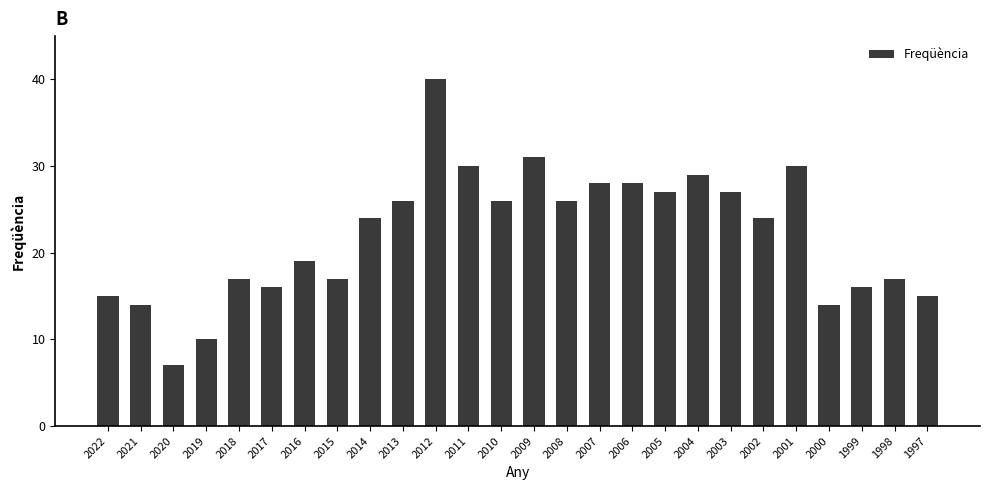

Is it true that the value at 2015 is 10?

False